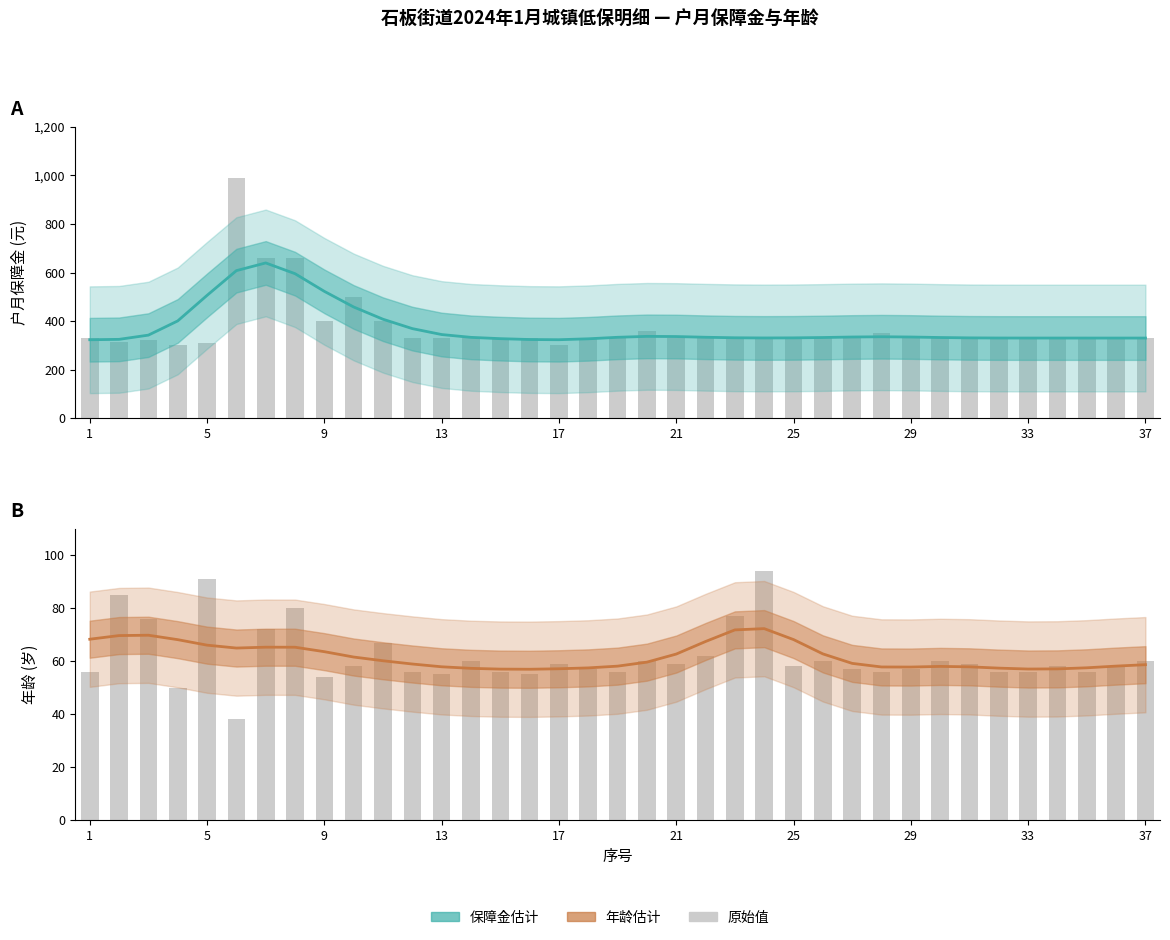

Is it true that 年龄 估计值 equals 57.4 at 17?

True